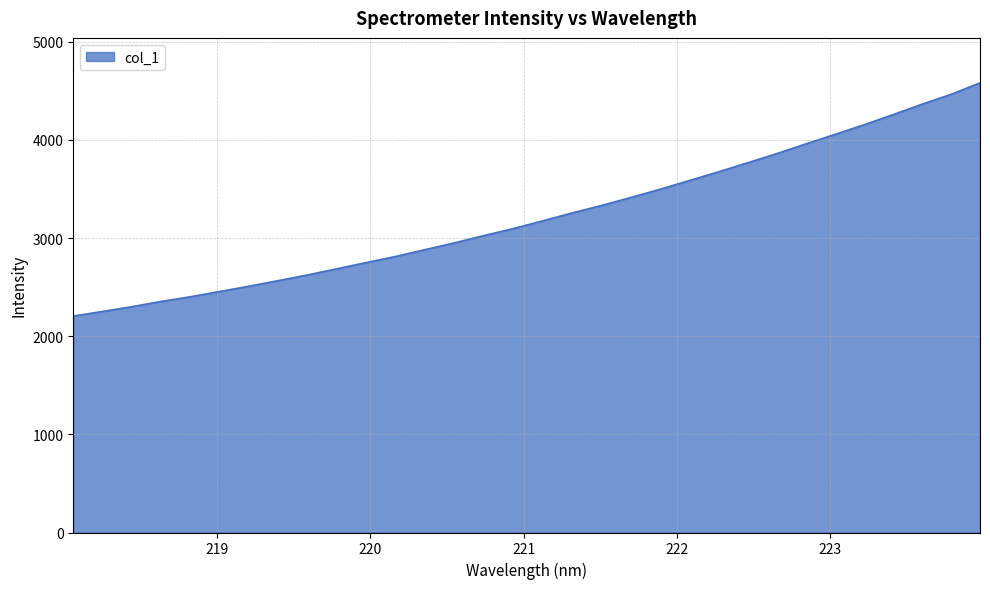

What is the maximum value shown in the chart?

4581.9